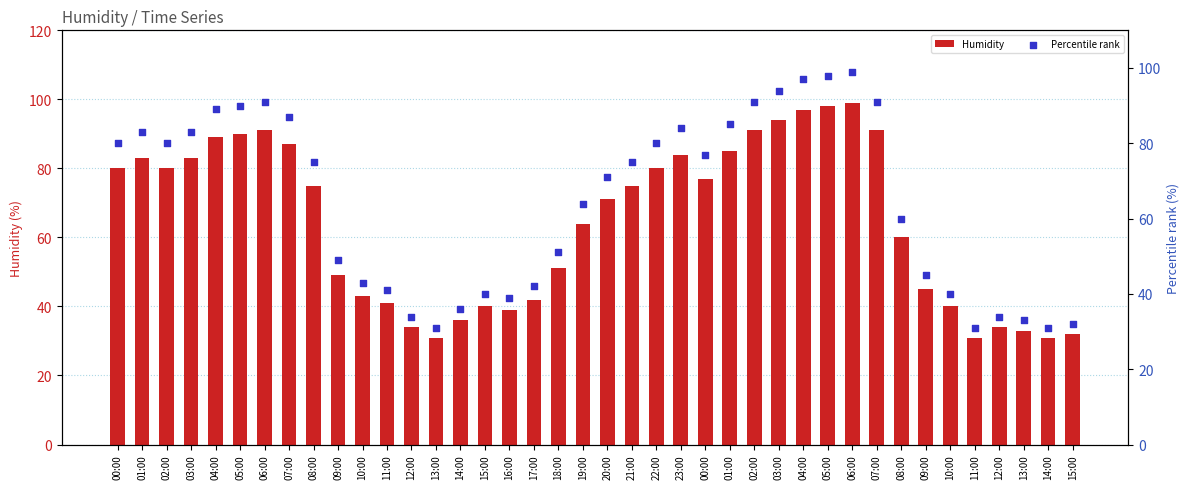

Which series has the largest total across all categories?

Humidity